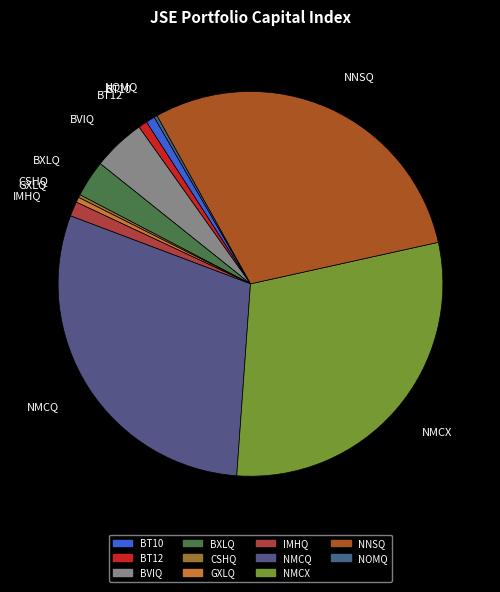

Does any single category account for the majority?

No